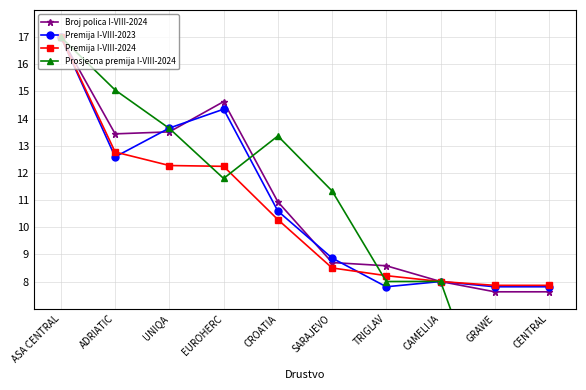

At SARAJEVO, list the series in order from smallest to largest.

Premija I-VIII-2024, Broj polica I-VIII-2024, Premija I-VIII-2023, Prosjecna premija I-VIII-2024